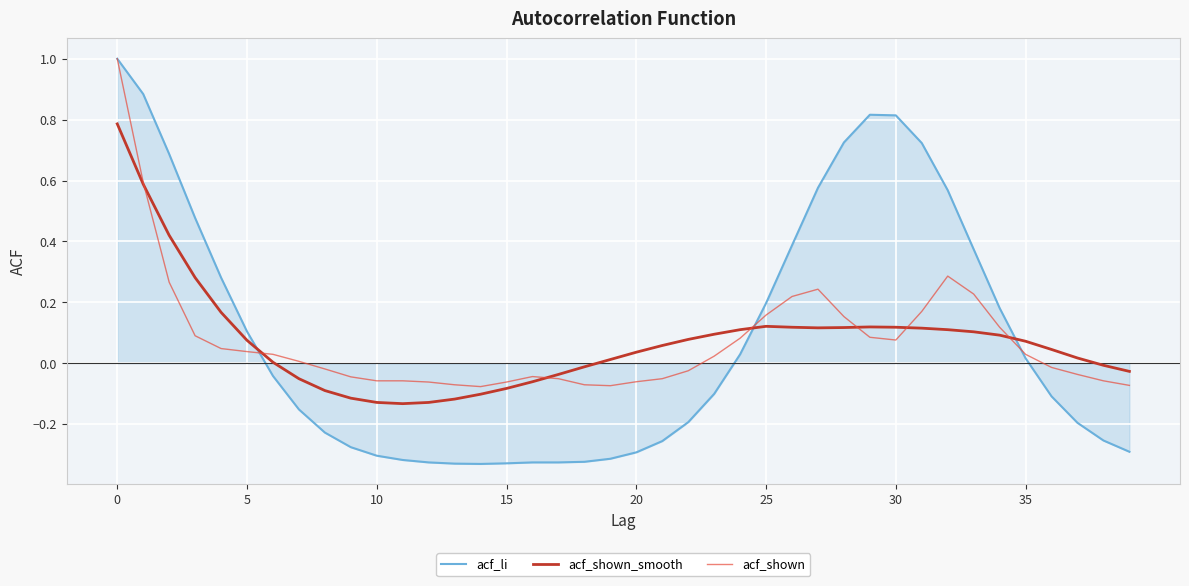

What is the difference between the second highest and minimum values in the acf_li series?

1.2